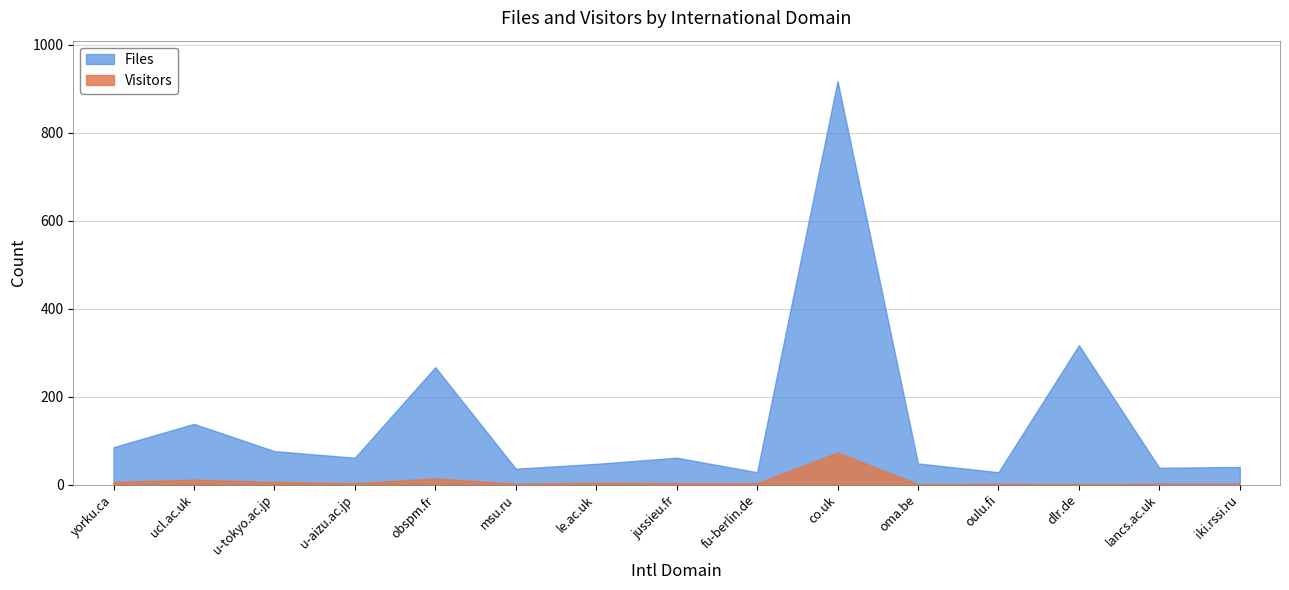

How many data points in Files are above 61?

6